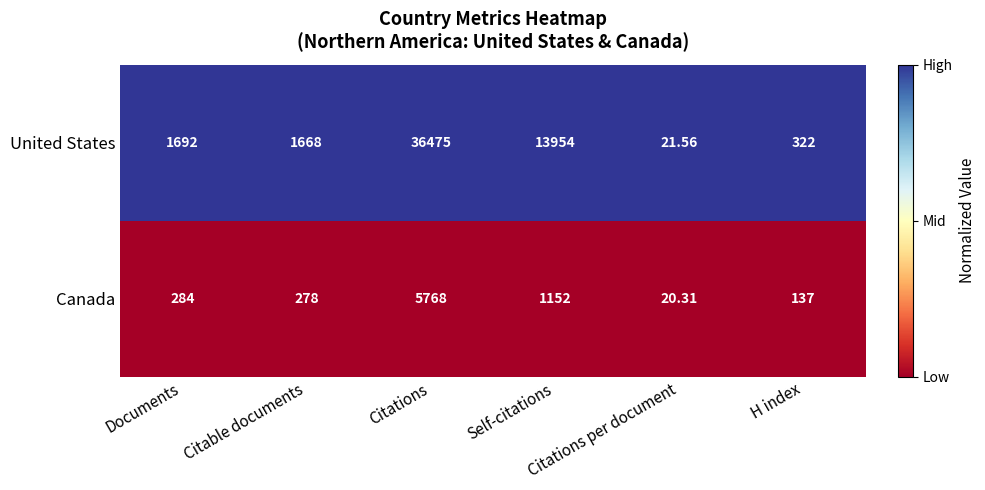

Rank the series by their maximum value, from lowest to highest.

Canada, United States